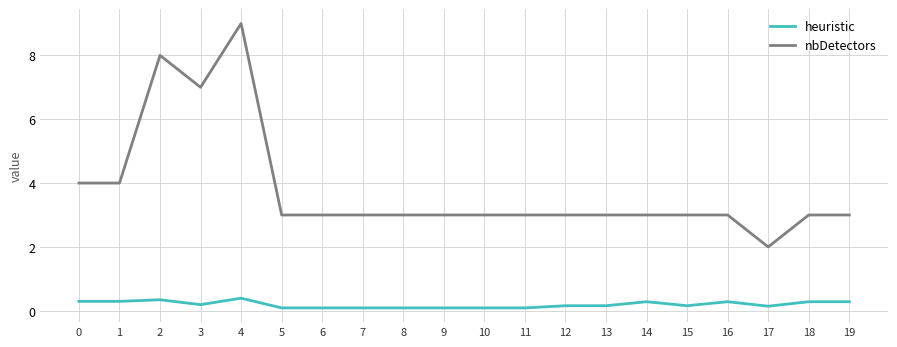

What is the highest value of the heuristic series?

0.4